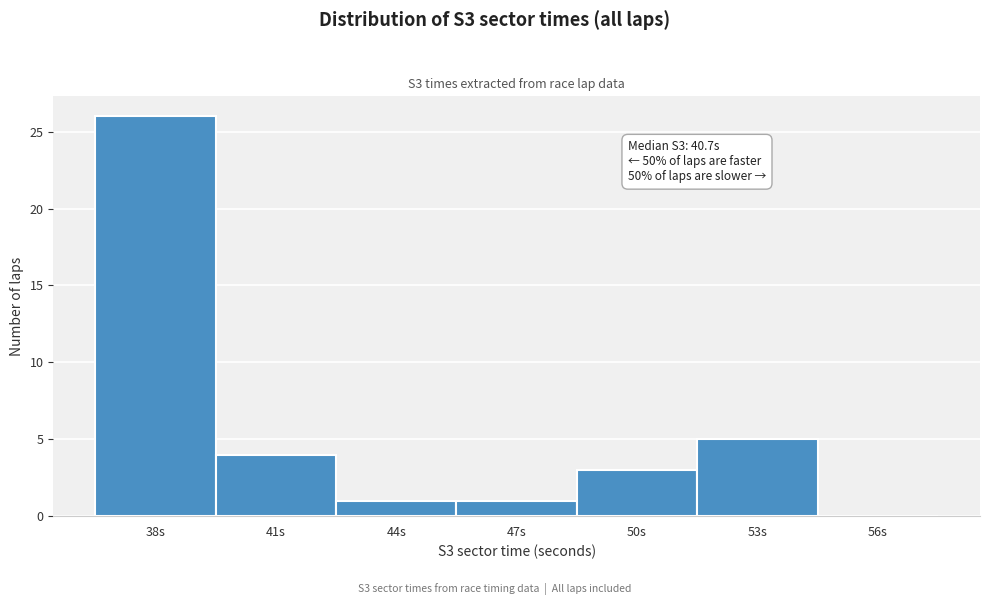

Reading left to right, extract all data points from this chart.

38s=26	41s=4	44s=1	47s=1	50s=3	53s=5	56s=0